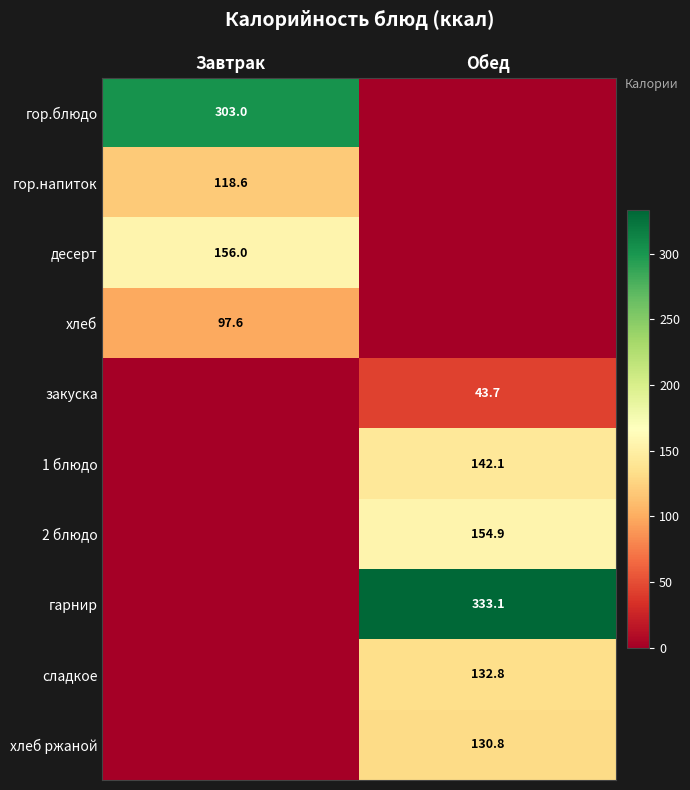

What is the difference between the highest and lowest values at Завтрак?

303.0